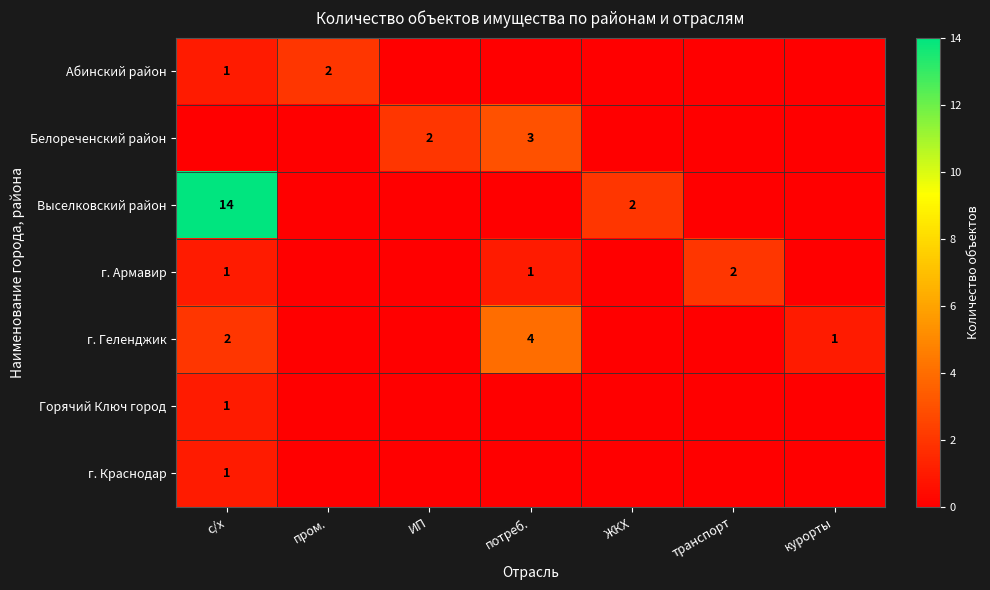

The value of г. Геленджик at потреб. is 4. True or false?

True